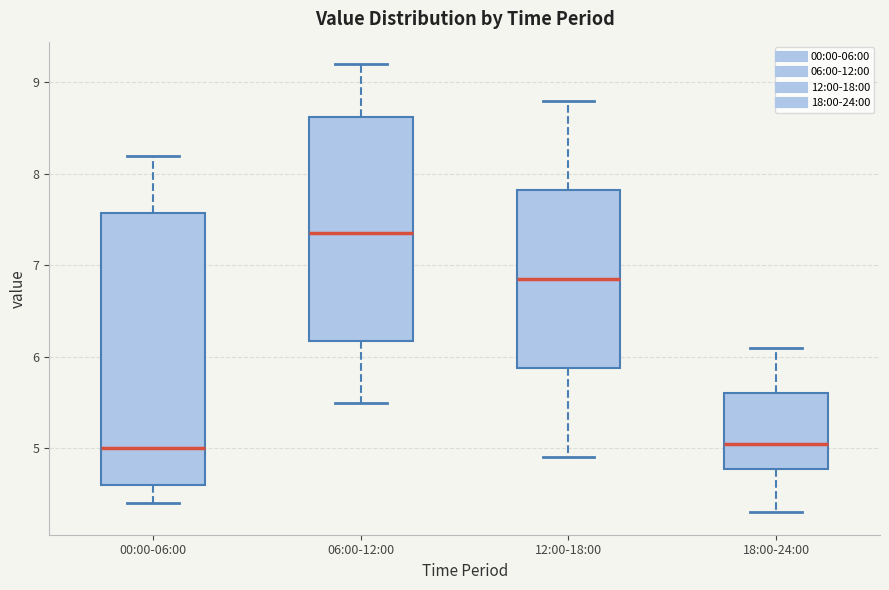

Which box is the tallest, from its lower edge to its upper edge?

00:00-06:00